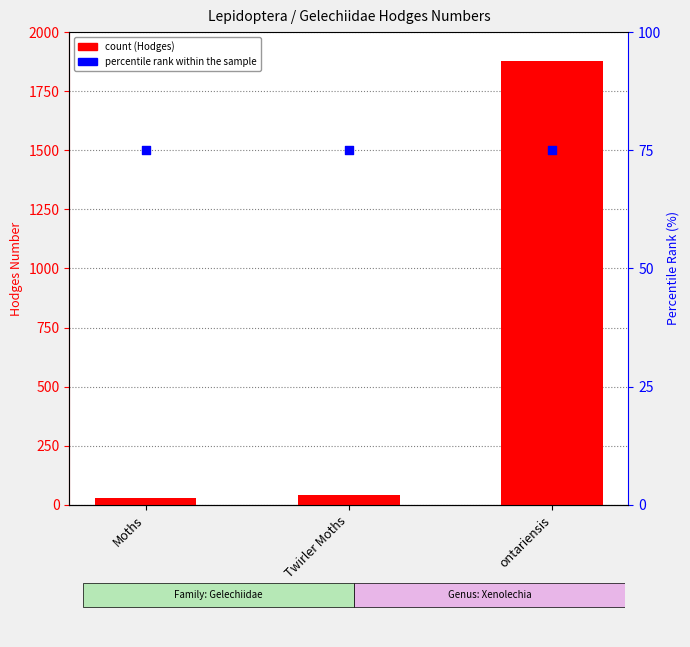

Which series contains the highest Y value?

Hodges